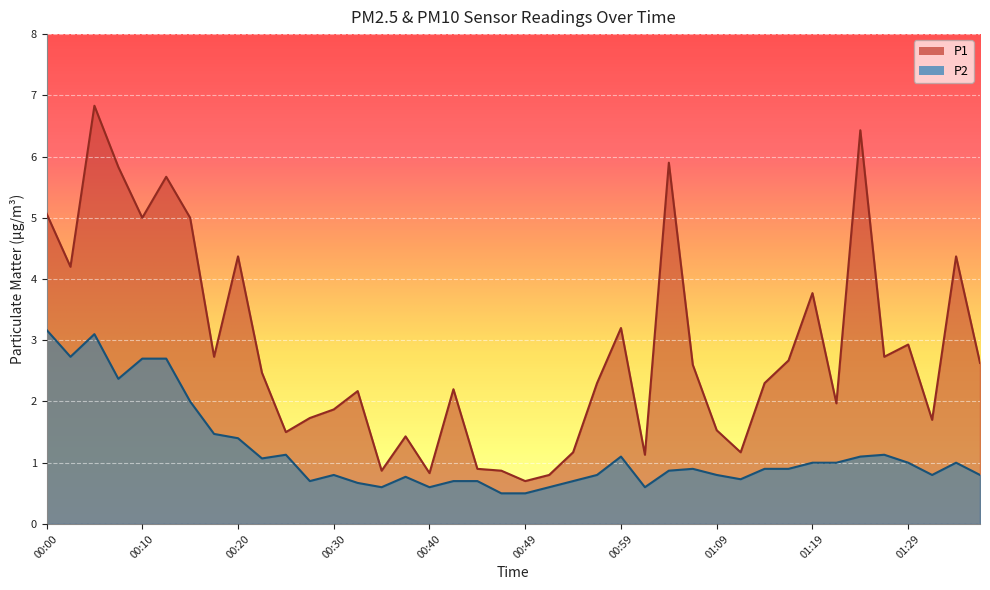

What is the difference between the maximum and second lowest values in the P2 series?

2.7